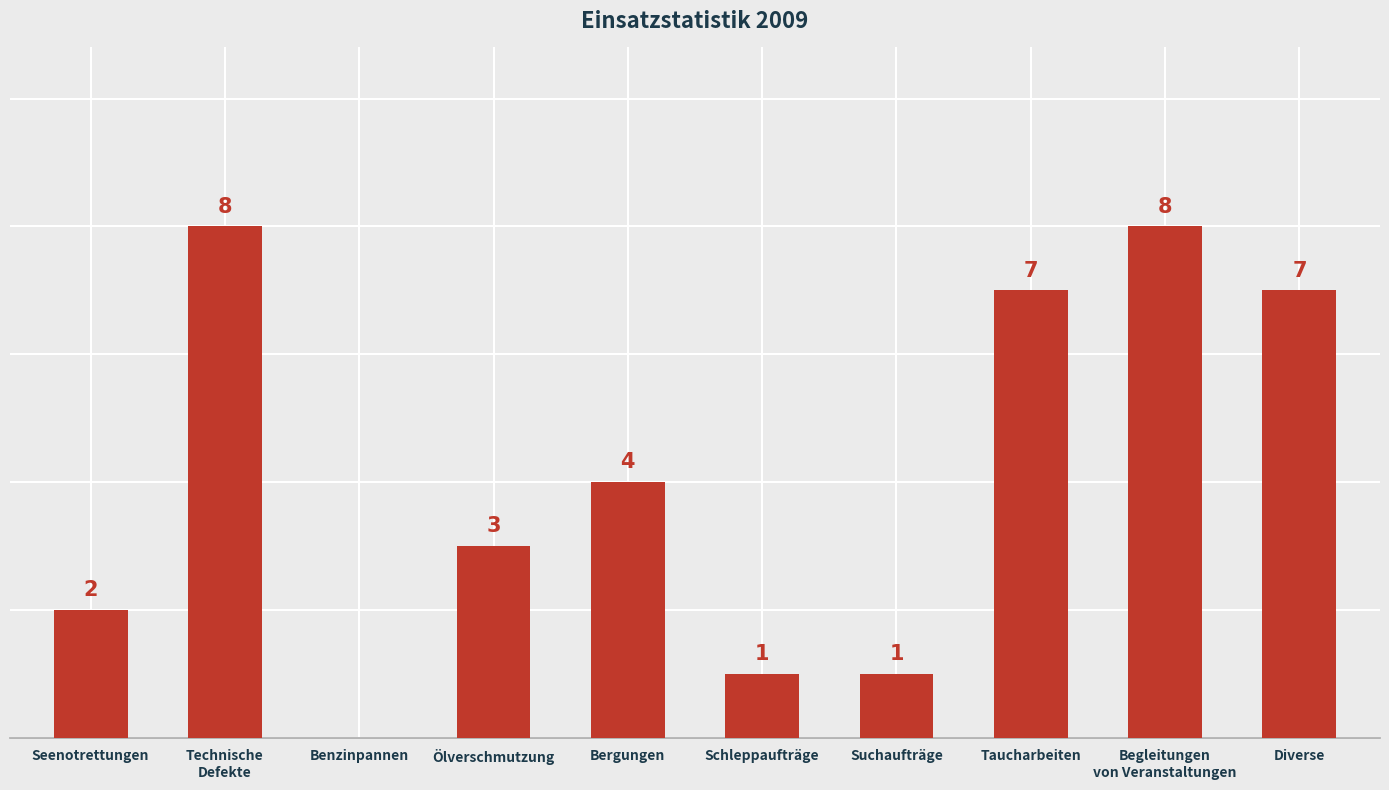

At which label is the value closest to 4?

Bergungen